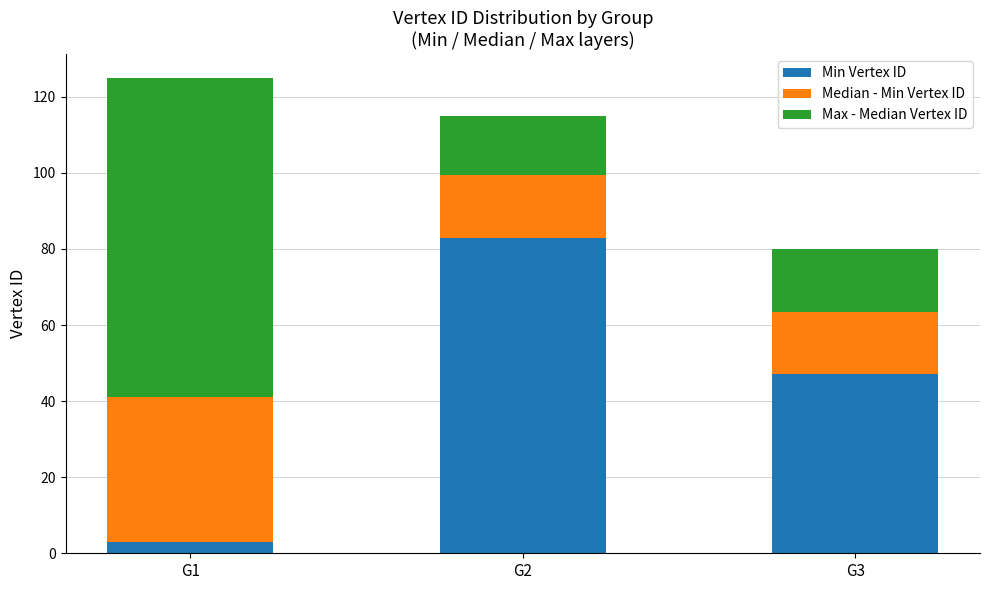

What are all the series names shown in the legend?

Min Vertex ID, Median - Min Vertex ID, Max - Median Vertex ID